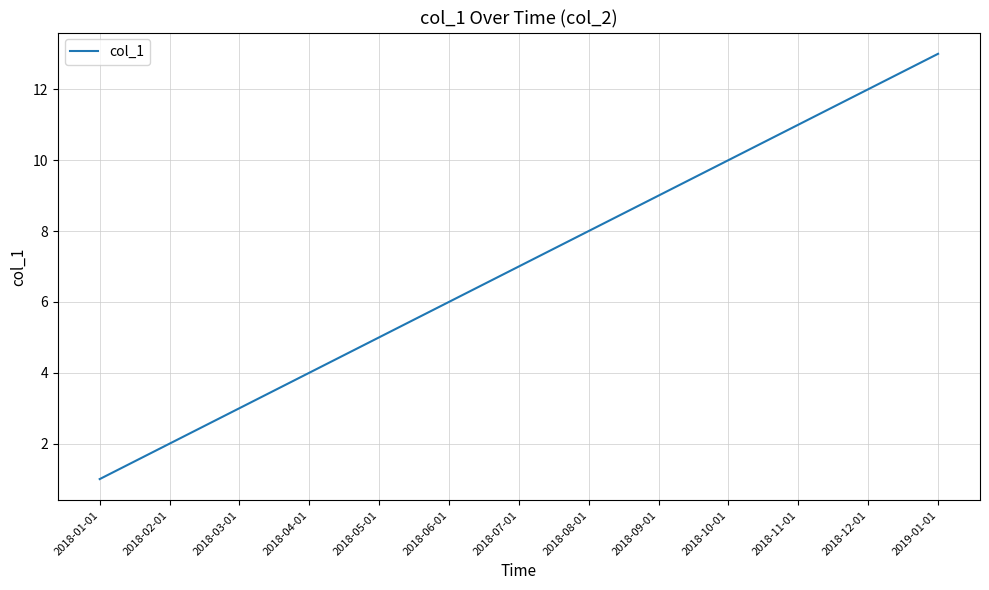

What is the approximate value at 2018-11-01?

11